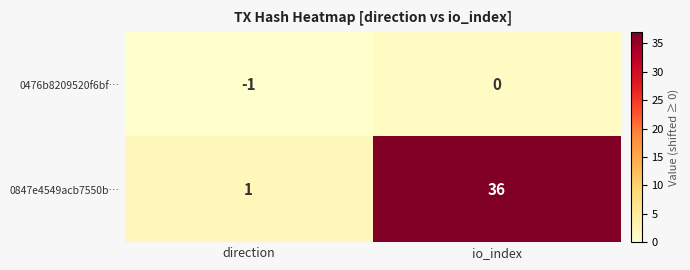

What is the total value across all series at direction?

0